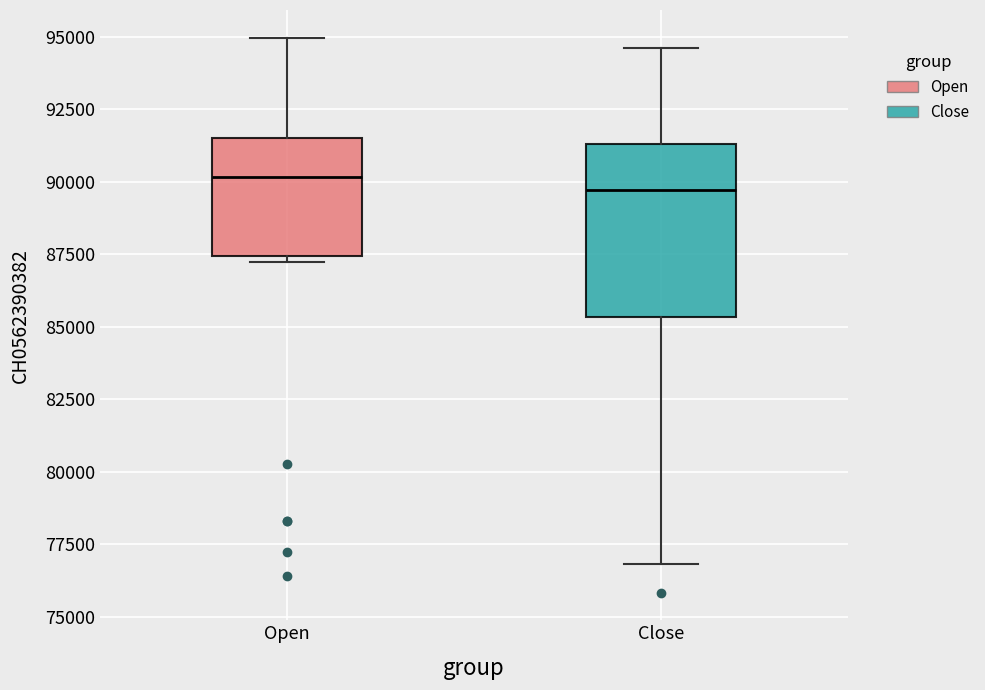

Where is the upper edge of the box for Open on the y-axis? The values are not printed on the chart, so give them approximately, as read against the axis.

91500